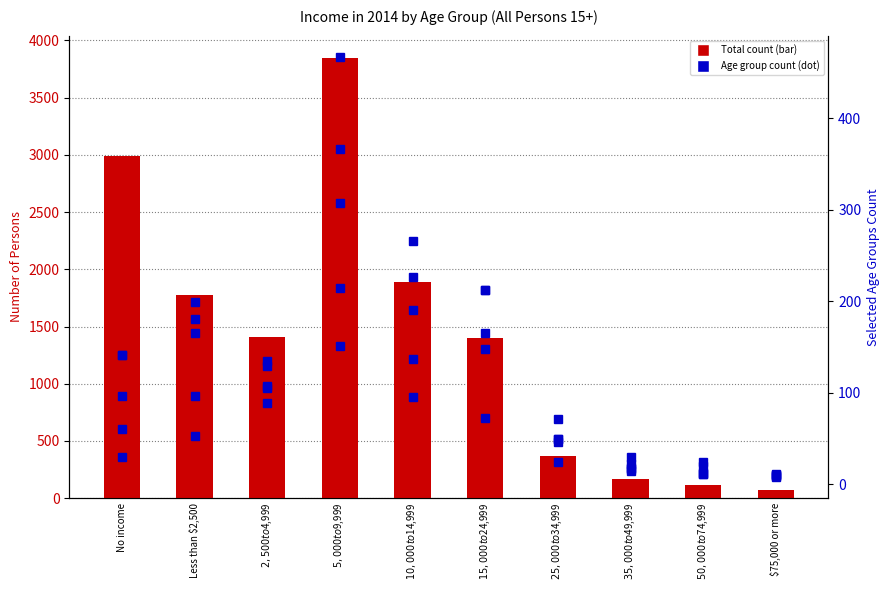

At how many categories does at least one series exceed 1581?

4